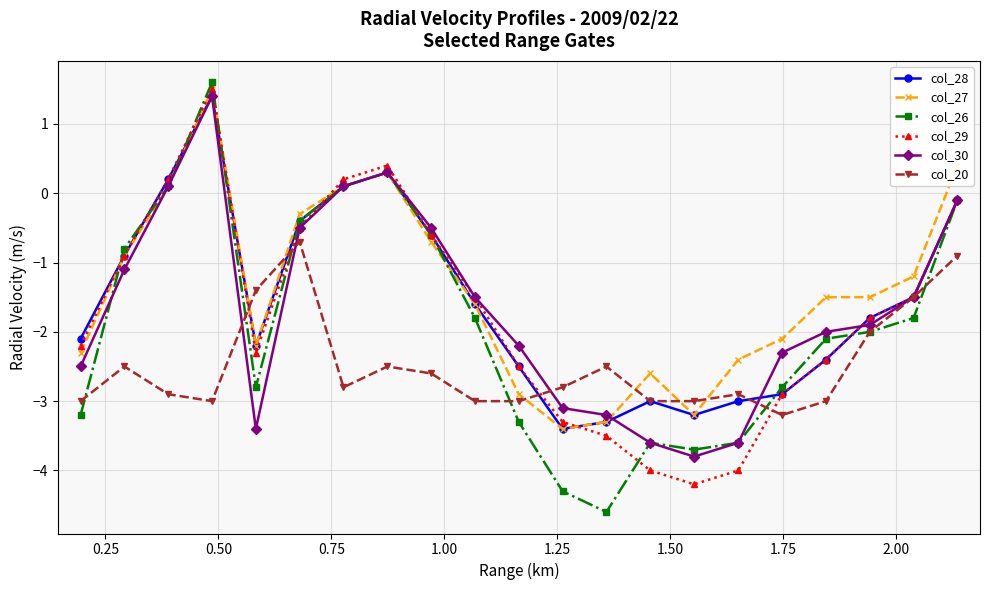

What is the minimum value shown in the chart?

-4.6